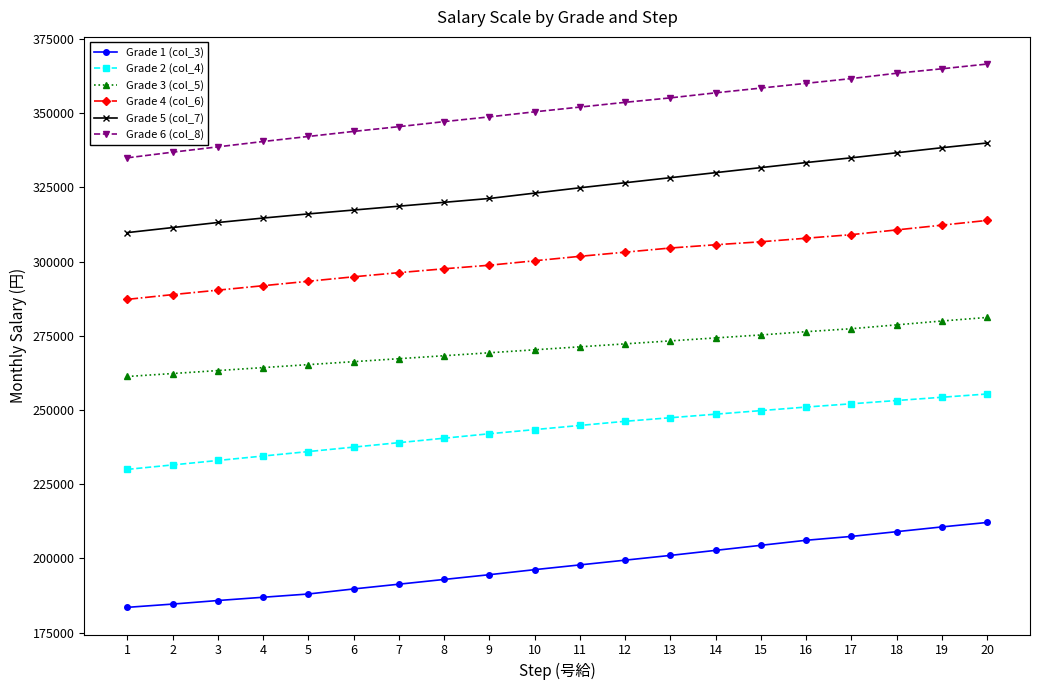

True or false: Grade 5 (col_7) and Grade 1 (col_3) intersect in this chart.

False